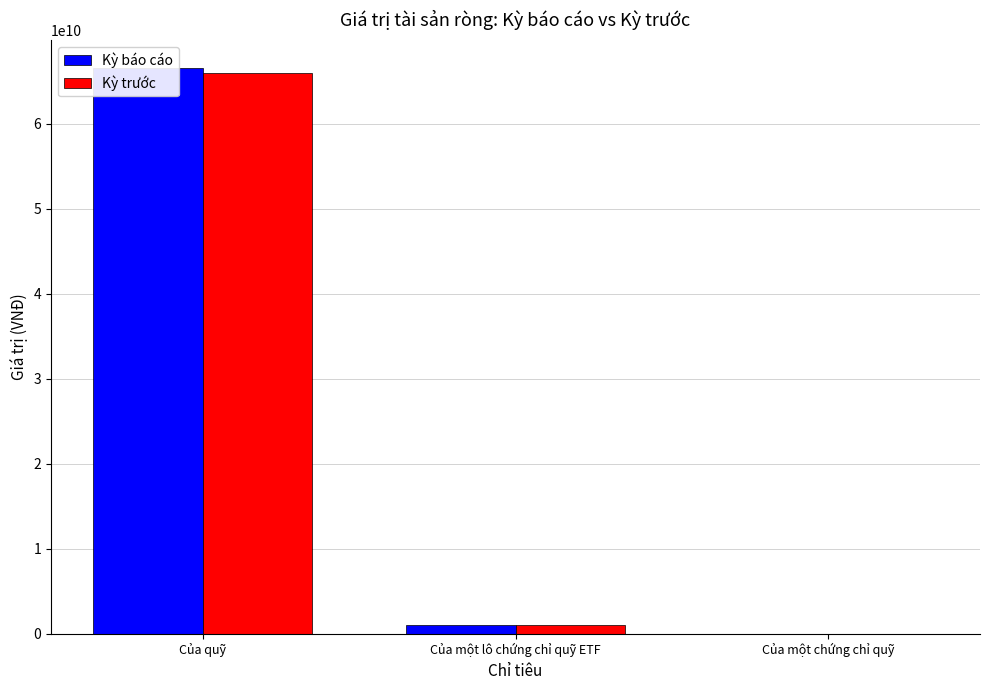

Rank the series at Của một lô chứng chỉ quỹ ETF from lowest to highest value.

Kỳ trước, Kỳ báo cáo